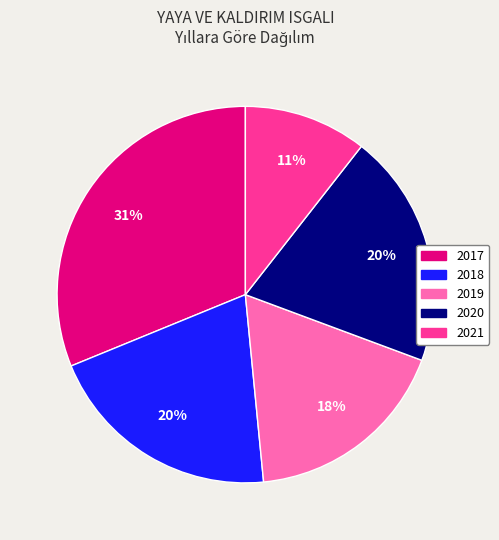

Between 2018 and 2021, which is larger?

2018